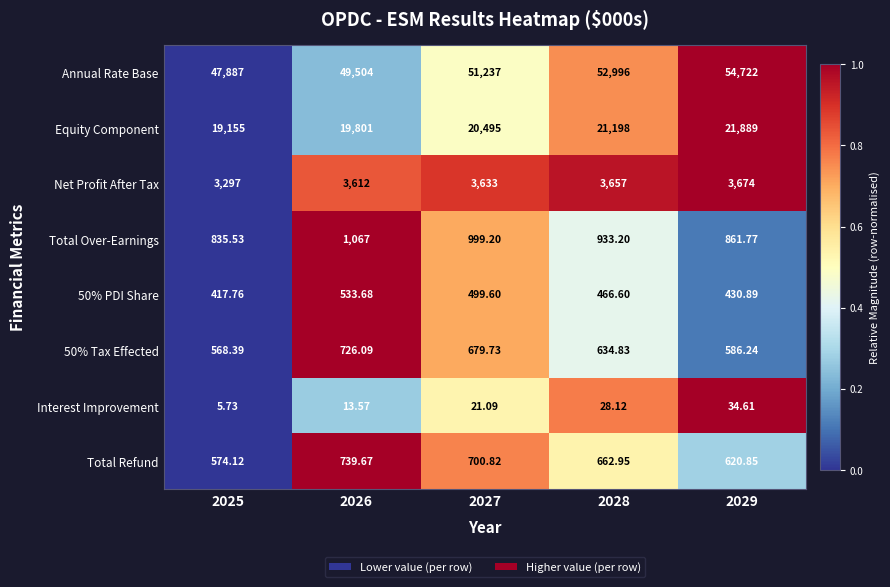

Is the value of Equity Component at 2025 greater than the value of 50% Tax Effected at 2025?

Yes